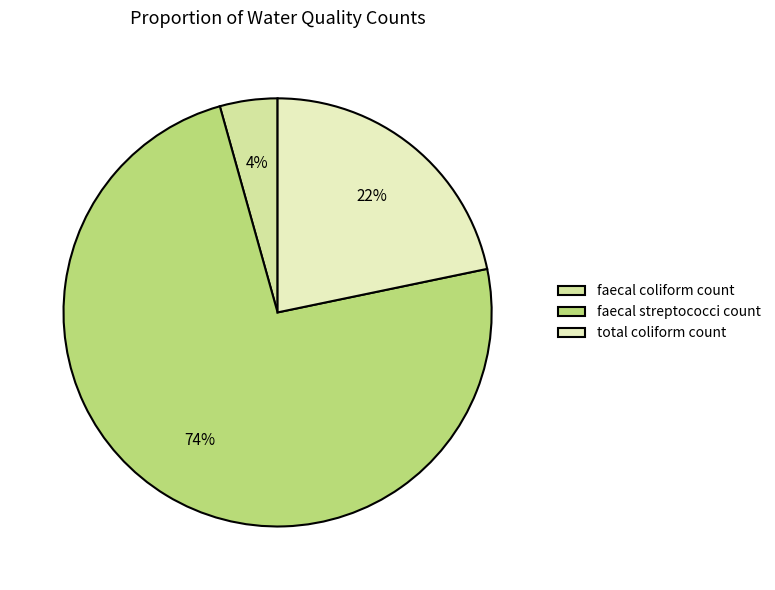

How many segments does this pie chart have?

3